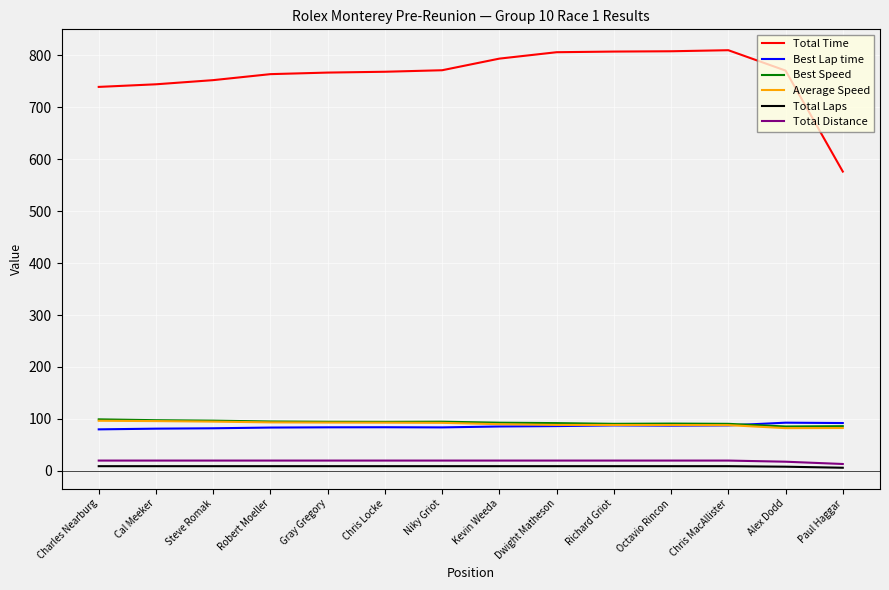

True or false: Best Lap time has a value of 83.7 at Niky Griot.

True